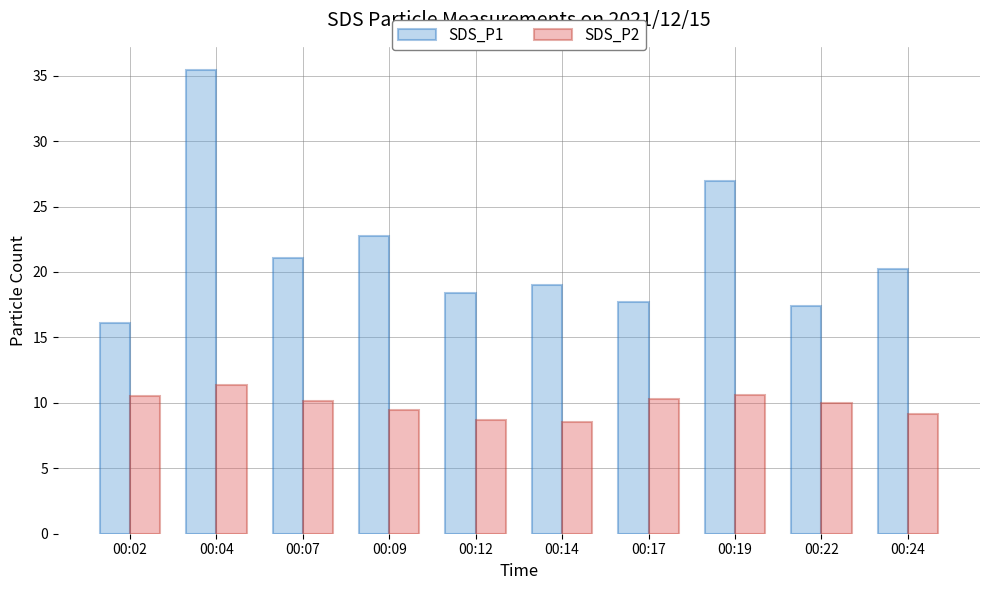

At which category is the sum across all series the highest?

00:04